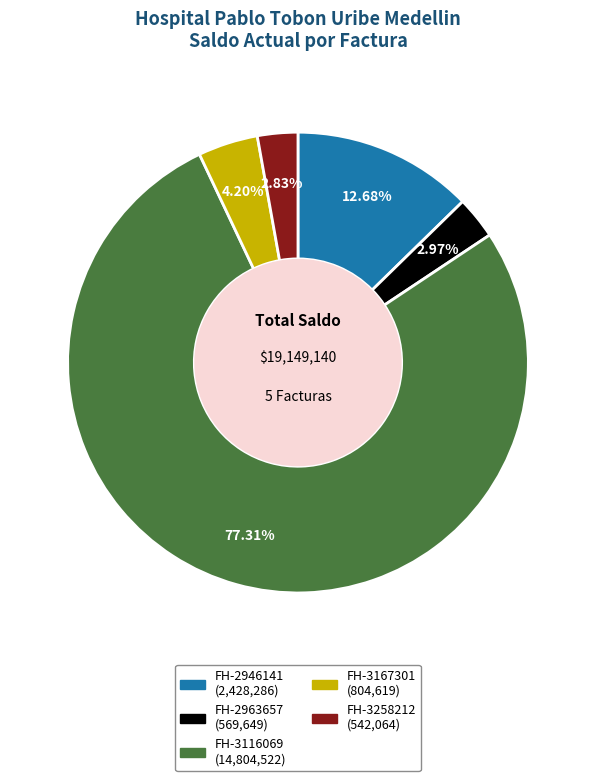

Is there any slice that represents more than half of the pie?

Yes